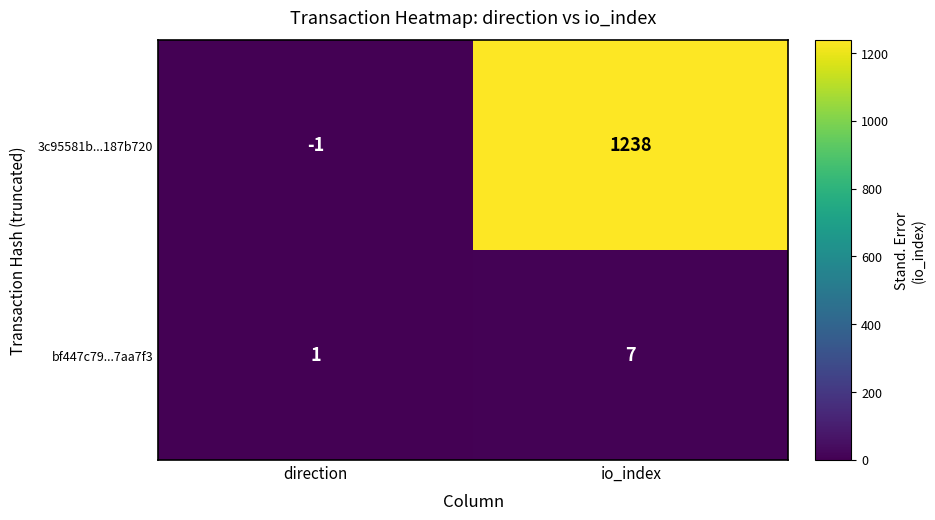

Which series changed the most between direction and io_index?

3c95581b...187b720